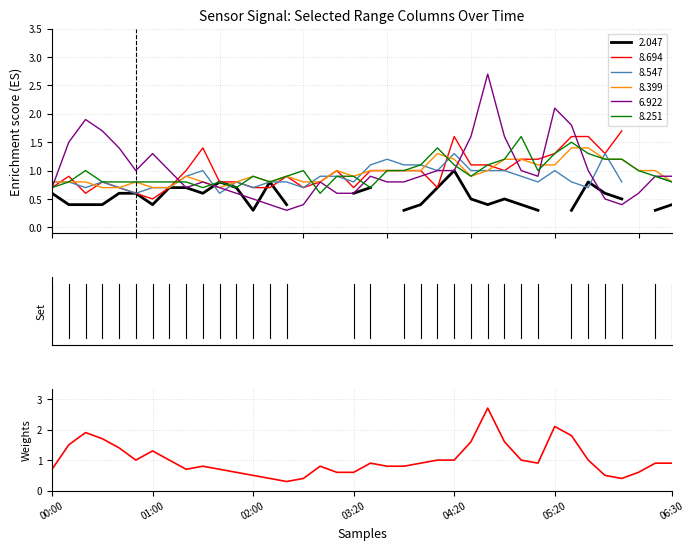

What position from the right is 2018/07/25 00:30?

35